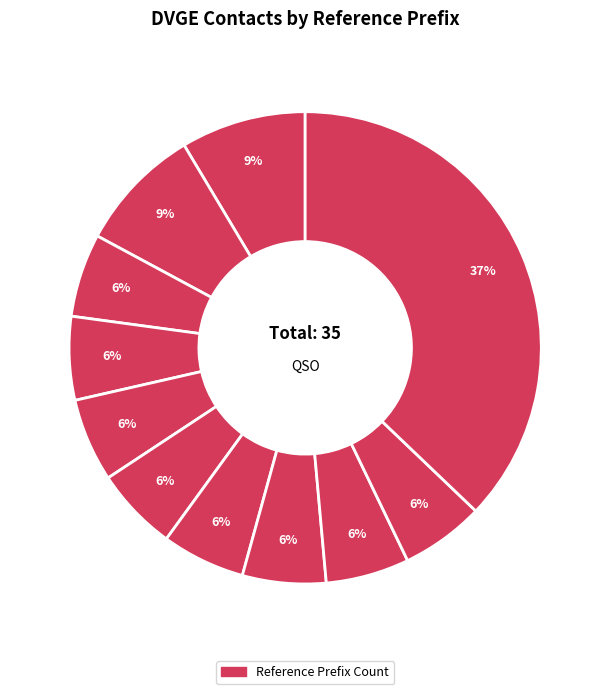

Count the number of slices in the pie.

11